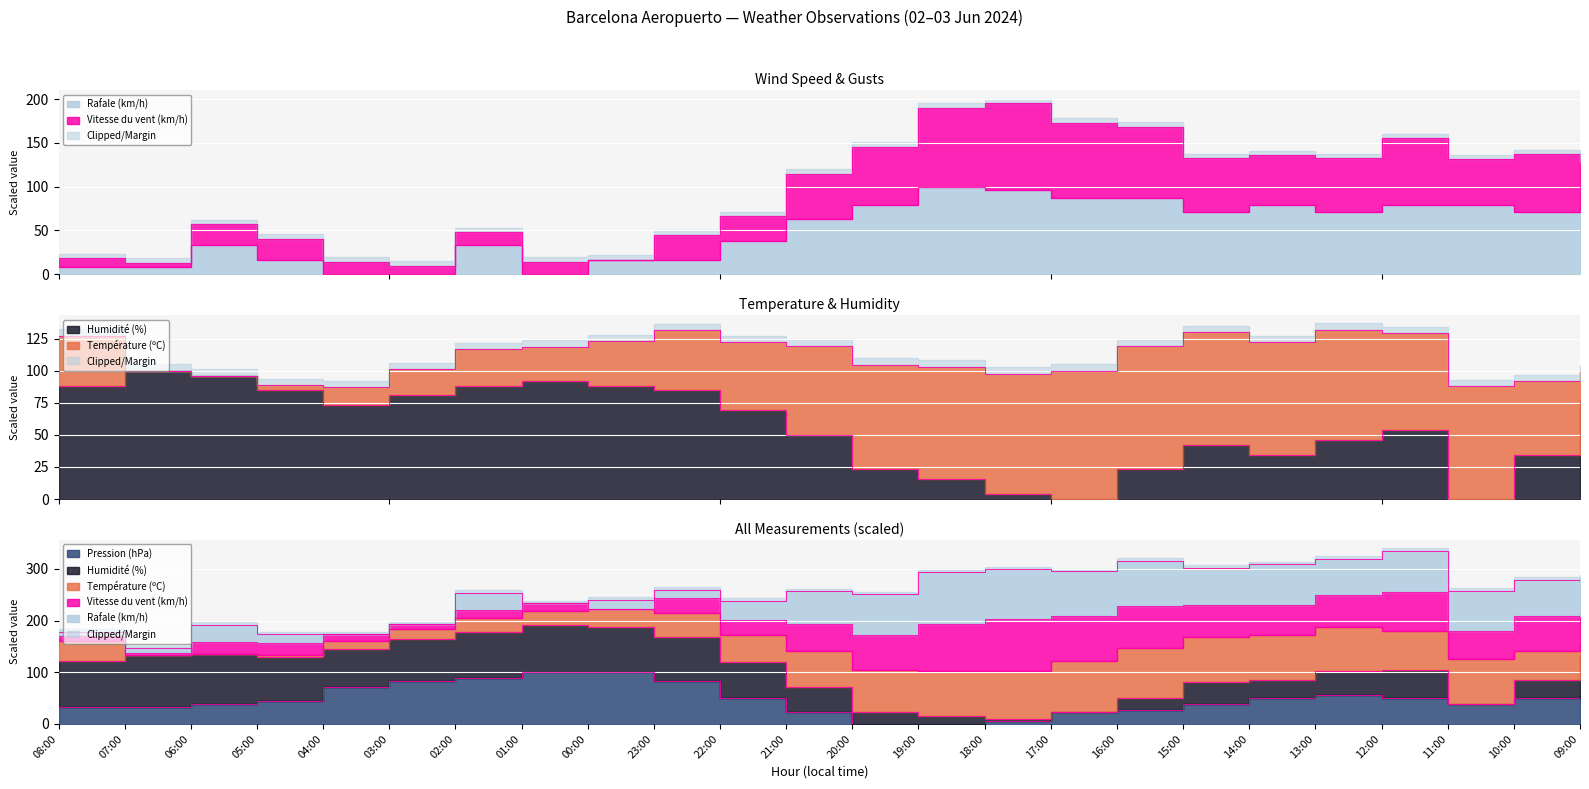

Rank the categories by Vitesse du vent (km/h) value from lowest to highest.

03:00, 07:00, 04:00, 01:00, 00:00, 08:00, 05:00, 23:00, 02:00, 06:00, 22:00, 21:00, 09:00, 11:00, 15:00, 13:00, 14:00, 10:00, 20:00, 12:00, 16:00, 17:00, 19:00, 18:00